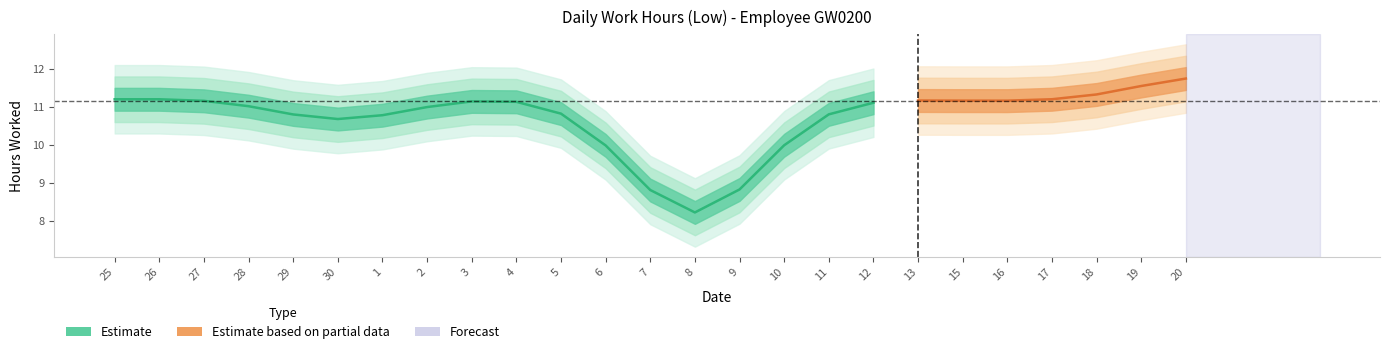

What is the average value?

10.7